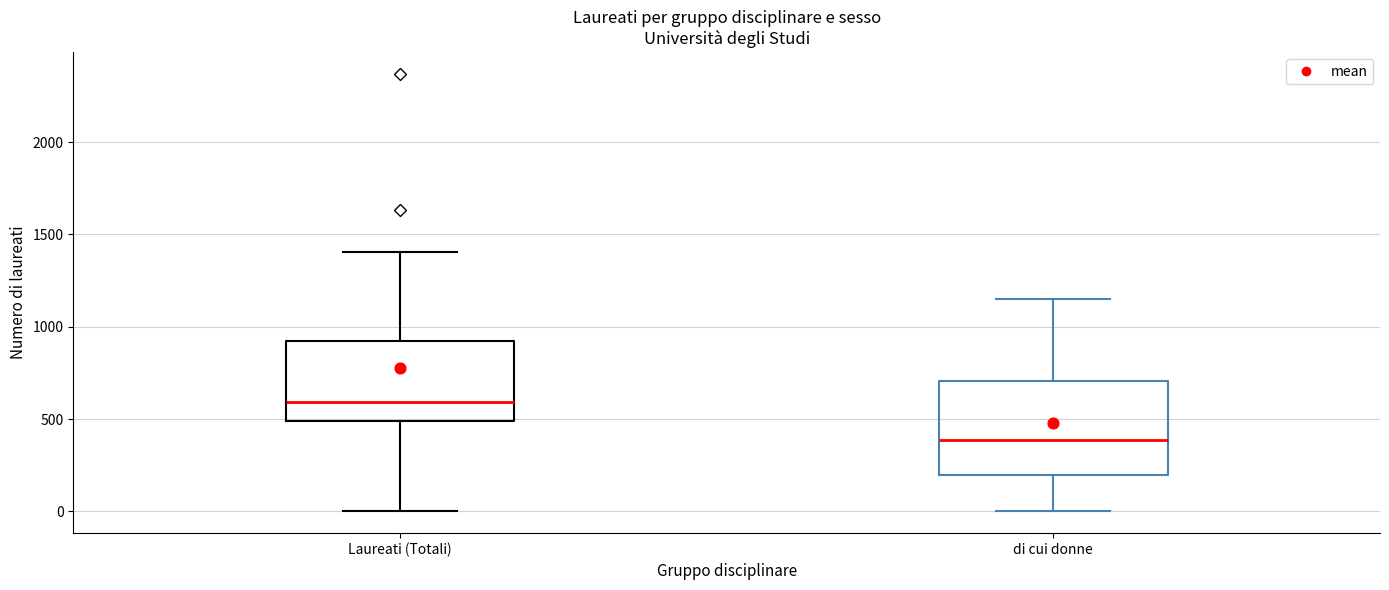

Which box's median line is the highest?

Laureati (Totali)